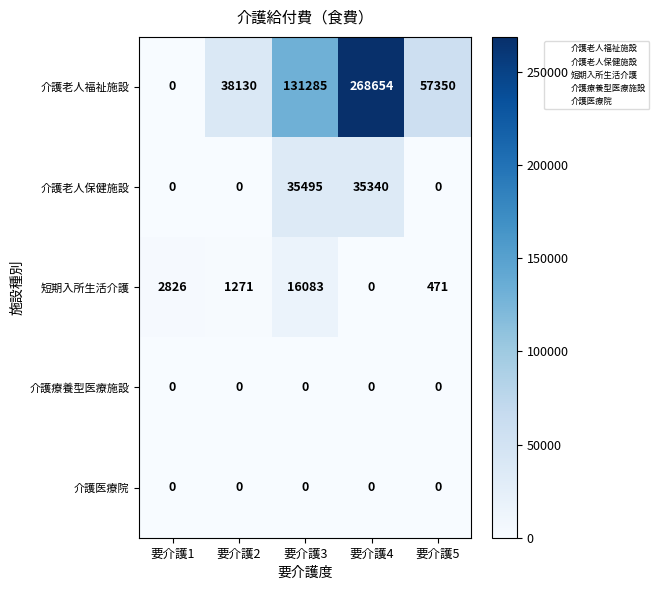

Which series changed the most between 要介護2 and 要介護4?

介護老人福祉施設